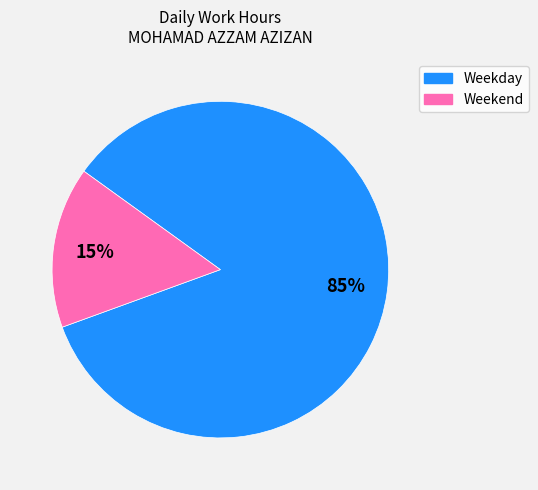

Does any single category account for the majority?

Yes